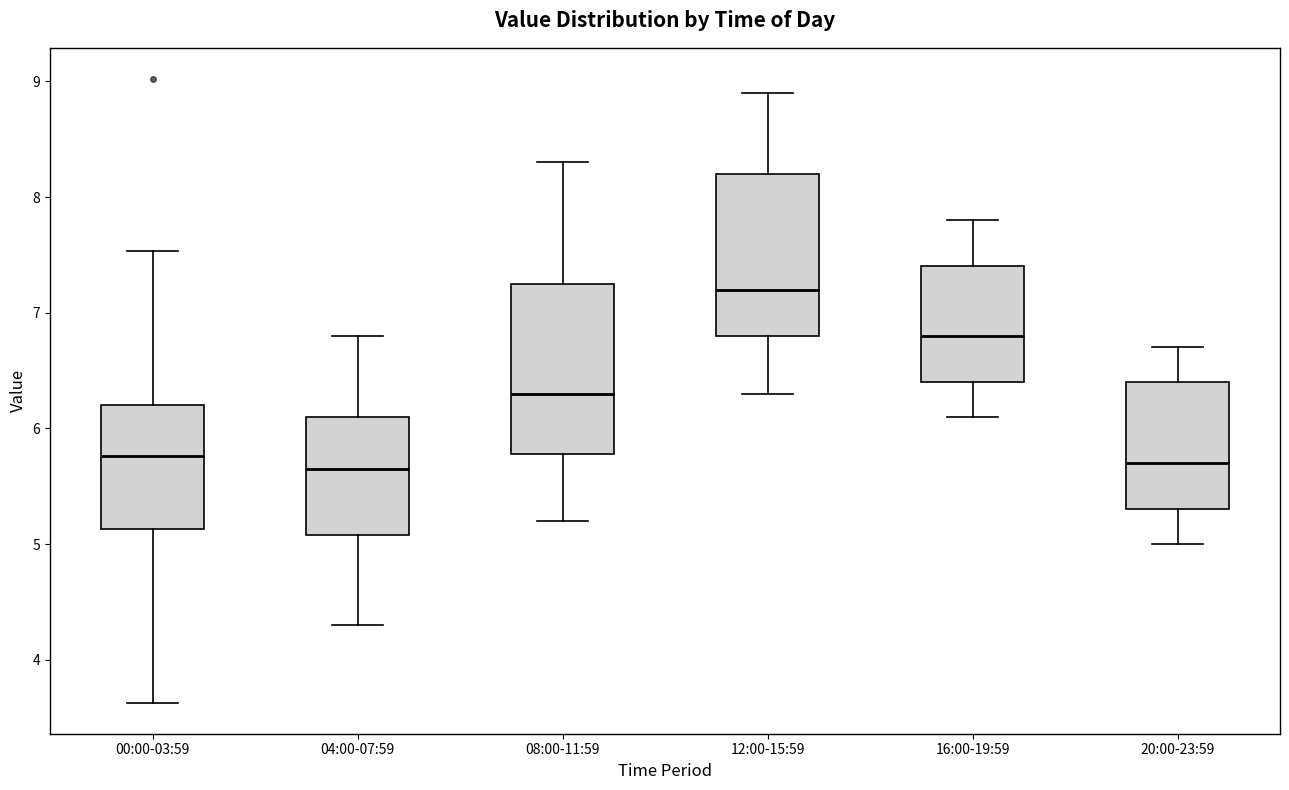

Reading left to right, transcribe this box plot: for each box, give where its median line is, the range the box spans, and where its two whiskers end, as read against the y-axis. The values are not printed on the chart, so give them approximately, as read against the axis.

00:00-03:59: median 5.8, box 5.1 to 6.2, whiskers 3.6 to 7.5
04:00-07:59: median 5.7, box 5.1 to 6.1, whiskers 4.3 to 6.8
08:00-11:59: median 6.3, box 5.8 to 7.3, whiskers 5.2 to 8.3
12:00-15:59: median 7.2, box 6.8 to 8.2, whiskers 6.3 to 8.9
16:00-19:59: median 6.8, box 6.4 to 7.4, whiskers 6.1 to 7.8
20:00-23:59: median 5.7, box 5.3 to 6.4, whiskers 5.0 to 6.7